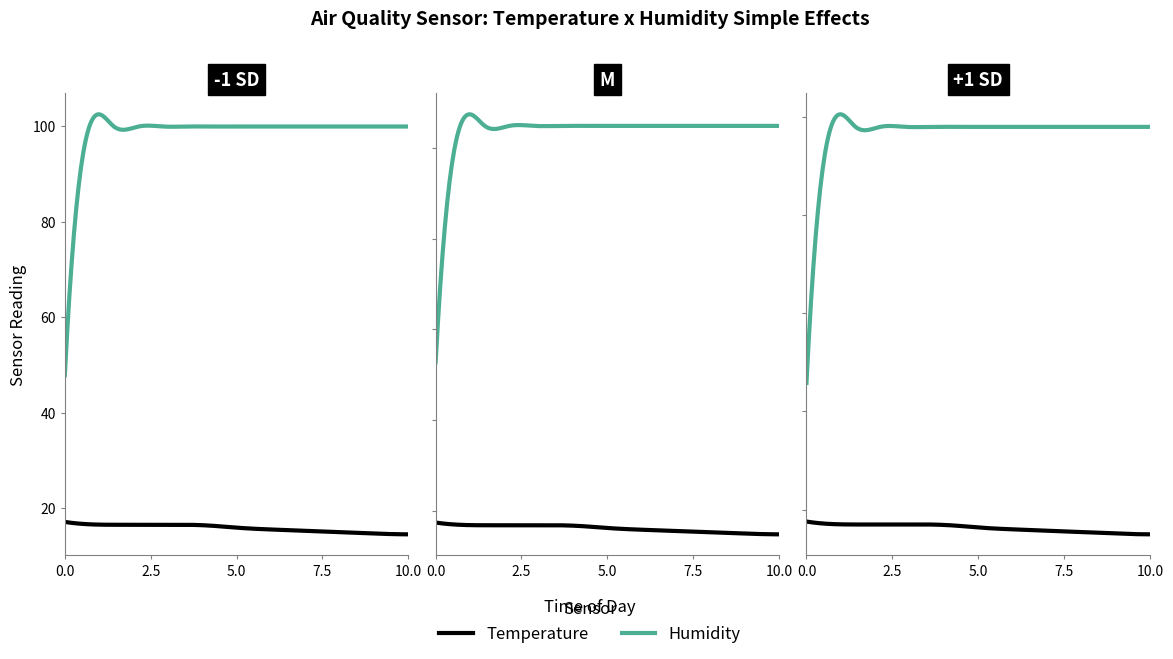

Does the chart have visible grid lines?

No